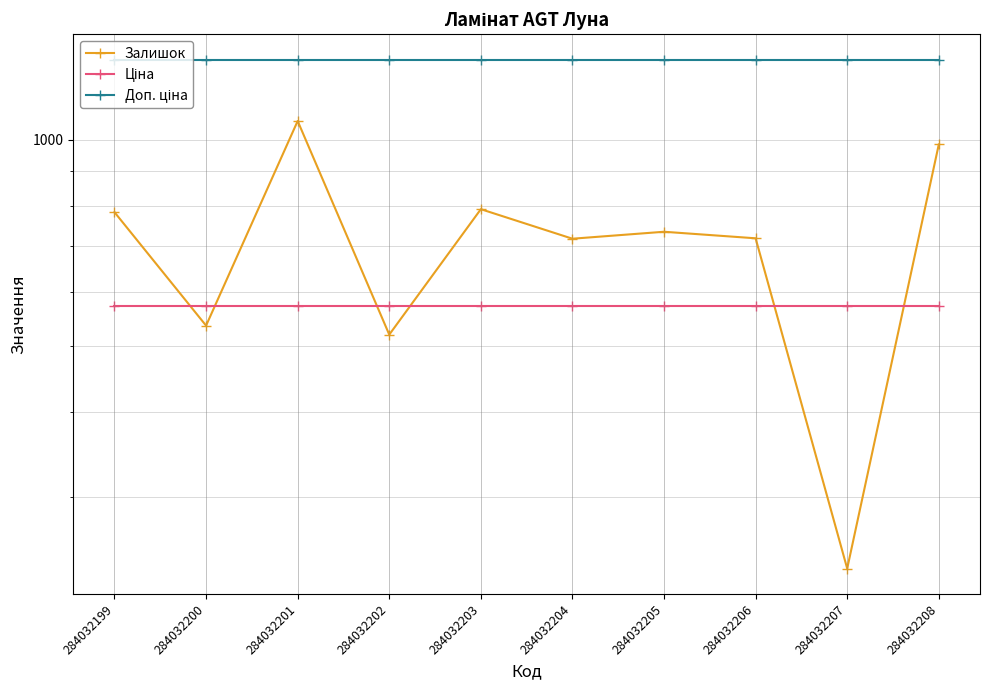

Reading right to left, list all the values displayed in this chart.

Залишок: 284032208=985.0	284032207=236.0	284032206=718.0	284032205=734.0	284032204=717.0	284032203=792.0	284032202=519.0	284032201=1066.0	284032200=535.0	284032199=784.0
Ціна: 284032208=571.8	284032207=571.8	284032206=571.8	284032205=571.8	284032204=571.8	284032203=571.8	284032202=571.8	284032201=571.8	284032200=571.8	284032199=571.8
Доп. ціна: 284032208=1310.6	284032207=1310.6	284032206=1310.6	284032205=1310.6	284032204=1310.6	284032203=1310.6	284032202=1310.6	284032201=1310.6	284032200=1310.6	284032199=1310.6